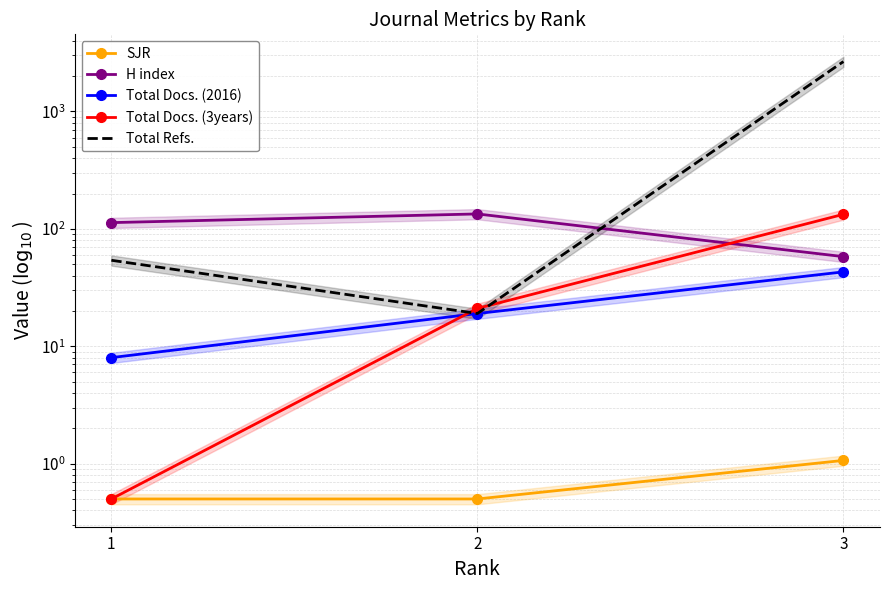

What is the value of the Total Docs. (3years) point at the 1st from the left?

0.5